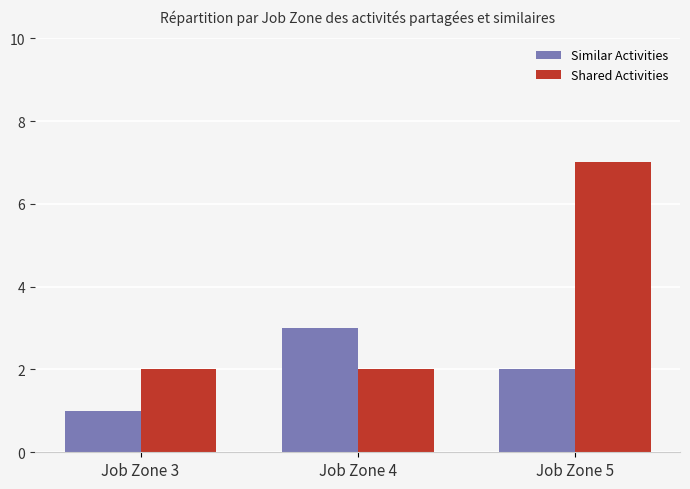

How many data points does each series have?

3